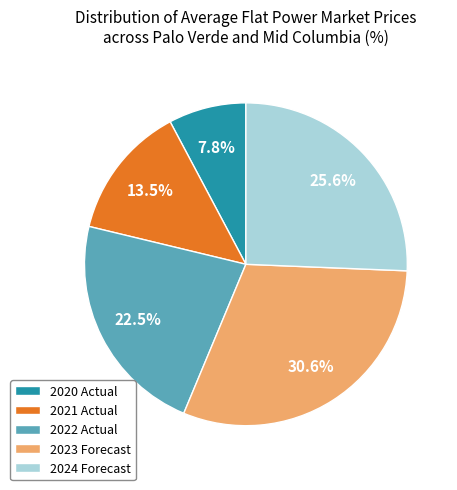

Rank the categories by value from highest to lowest.

2023 Forecast, 2024 Forecast, 2022 Actual, 2021 Actual, 2020 Actual